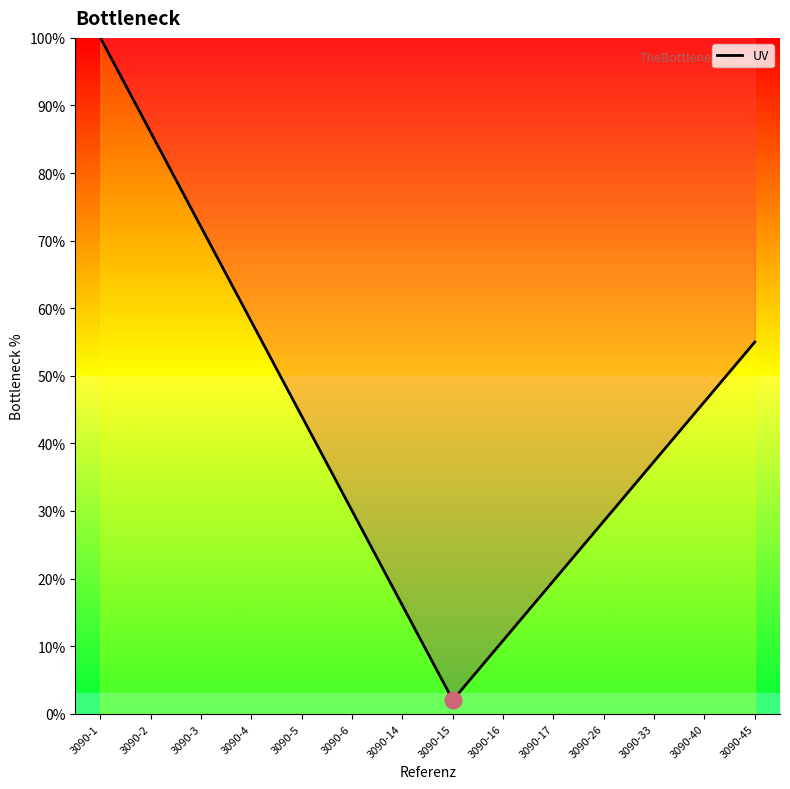

At which label is the value closest to 0?

3090-15